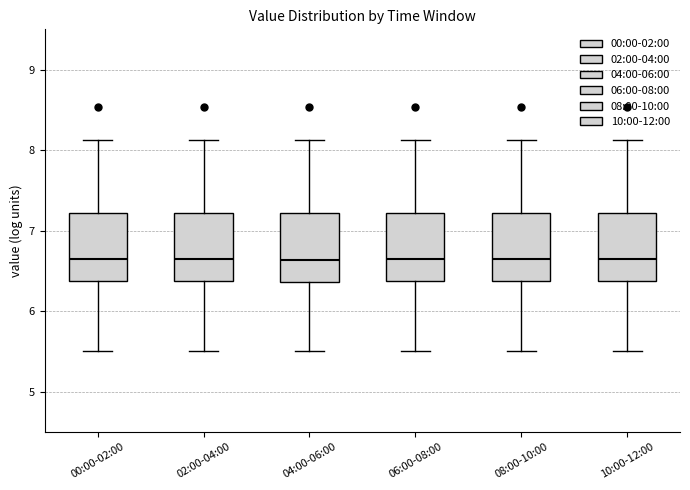

Reading left to right, transcribe this box plot: for each box, give where its median line is, the range the box spans, and where its two whiskers end, as read against the y-axis. The values are not printed on the chart, so give them approximately, as read against the axis.

00:00-02:00: median 6.7, box 6.4 to 7.2, whiskers 5.5 to 8.1
02:00-04:00: median 6.7, box 6.4 to 7.2, whiskers 5.5 to 8.1
04:00-06:00: median 6.6, box 6.4 to 7.2, whiskers 5.5 to 8.1
06:00-08:00: median 6.7, box 6.4 to 7.2, whiskers 5.5 to 8.1
08:00-10:00: median 6.7, box 6.4 to 7.2, whiskers 5.5 to 8.1
10:00-12:00: median 6.7, box 6.4 to 7.2, whiskers 5.5 to 8.1